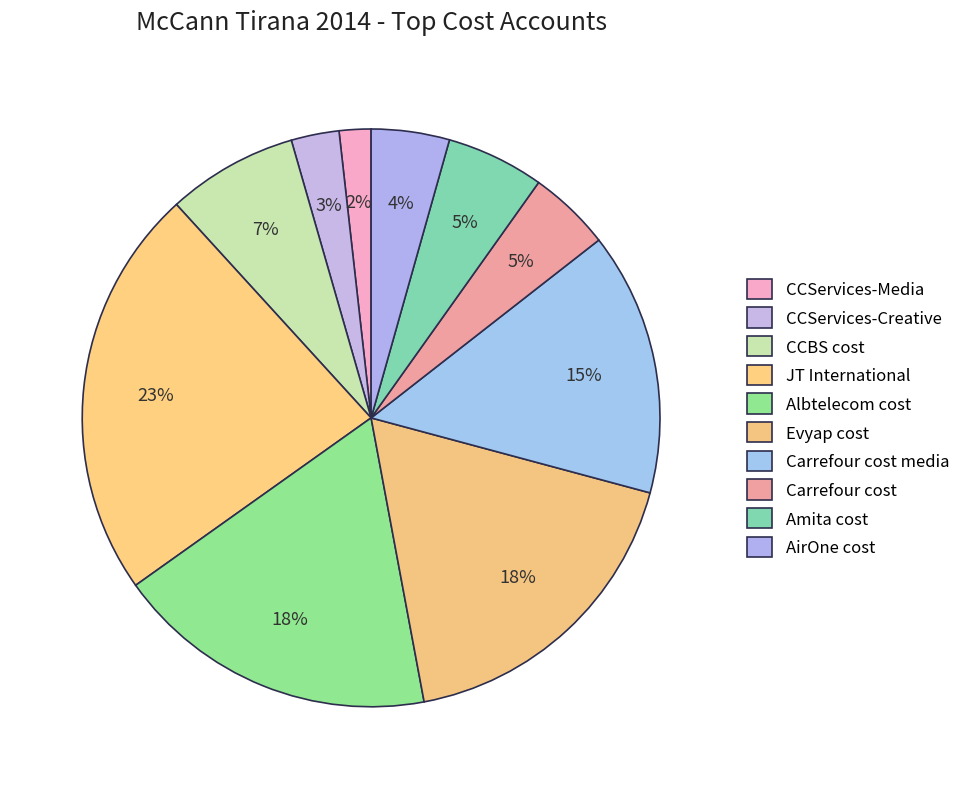

Count the number of slices in the pie.

10